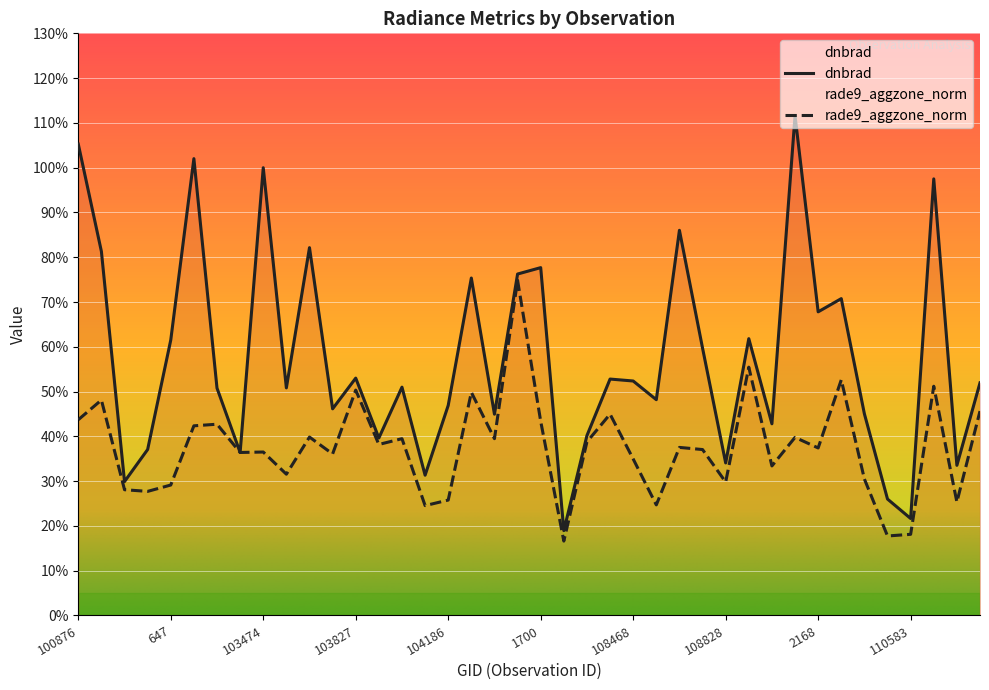

The rade9_aggzone_norm series shows 0.4 at 103474. True or false?

True